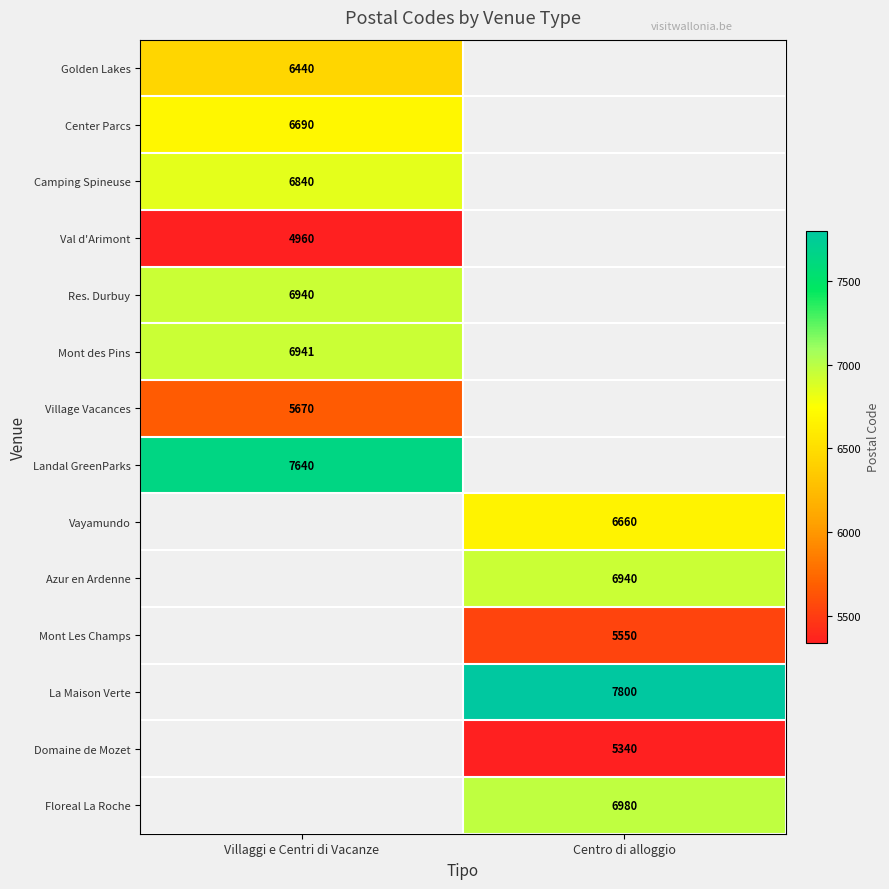

Is it true that Domaine de Mozet equals 5340 at Centro di alloggio?

True